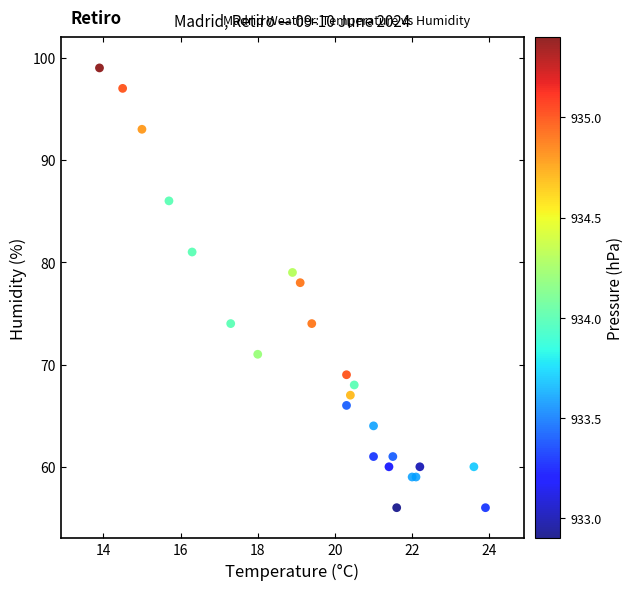

What Y value in the scatter plot is closest to 77?

78